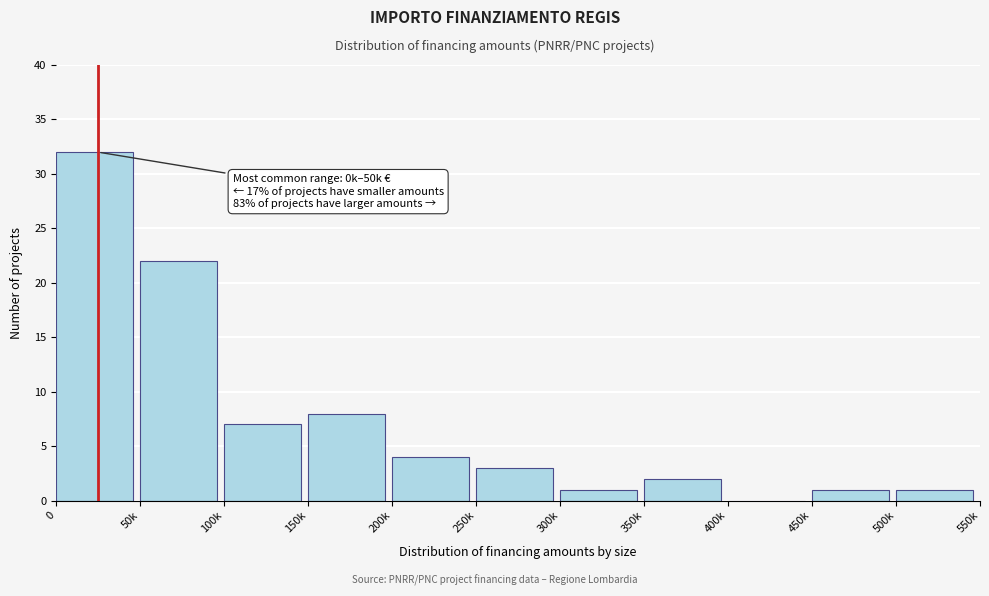

Reading left to right, what are all the values shown in this chart?

0=32	50k=22	100k=7	150k=8	200k=4	250k=3	300k=1	350k=2	400k=0	450k=1	500k=1